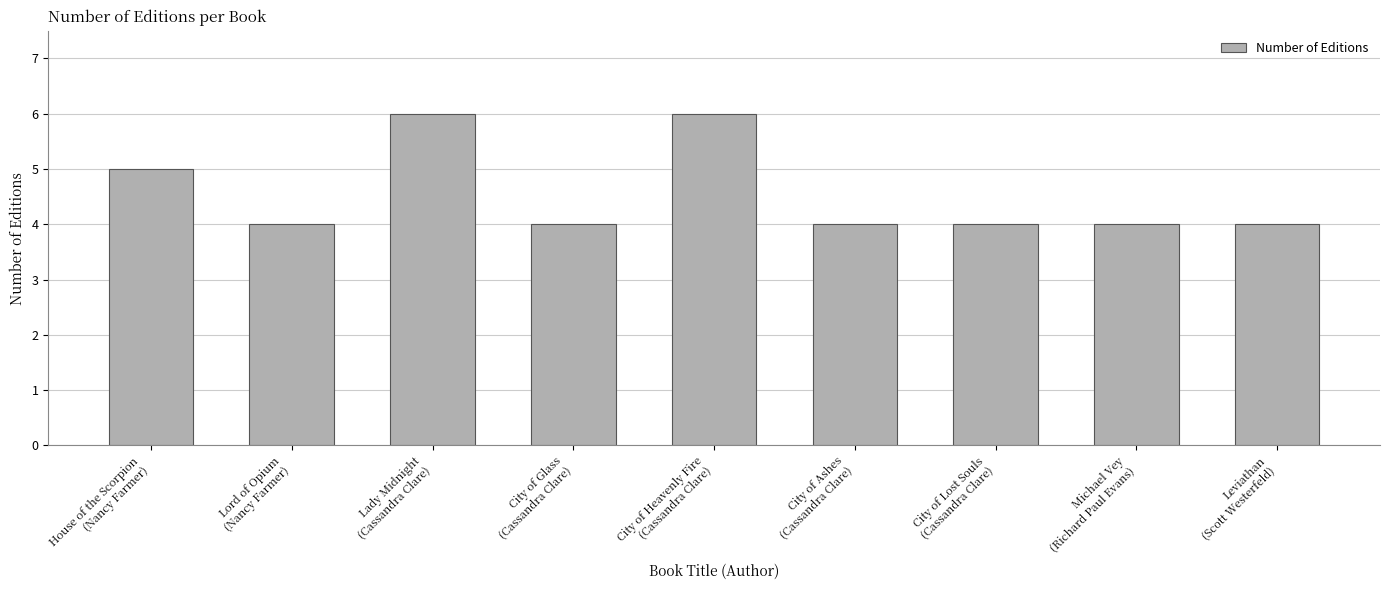

What value does the data have at Lord of Opium
(Nancy Farmer)?

4